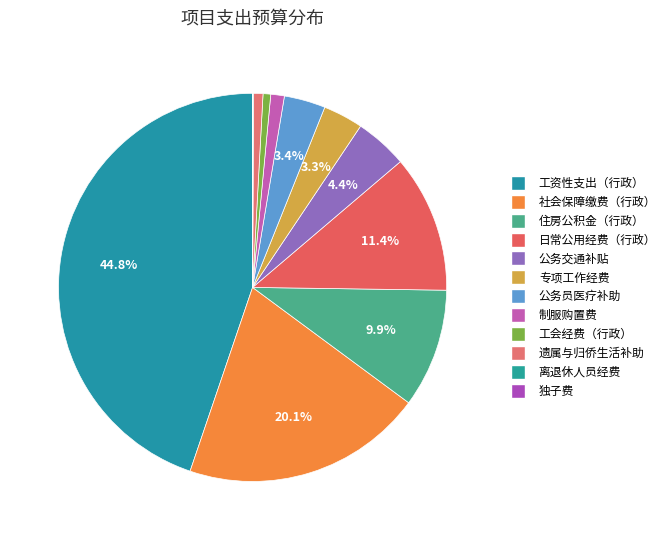

What percentage is the 遗属与归侨生活补助 slice, to the nearest percent?

1%